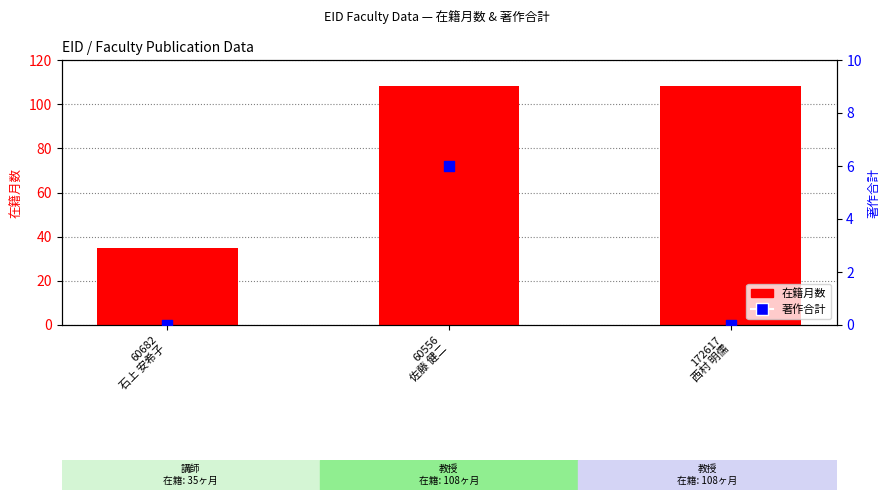

Which series has the largest total across all categories?

在籍月数